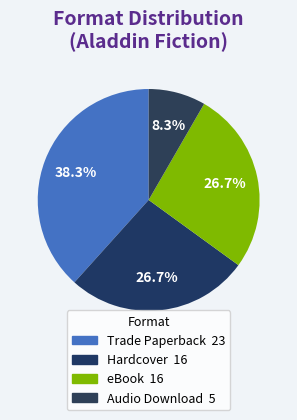

How many slices are in this pie chart?

4